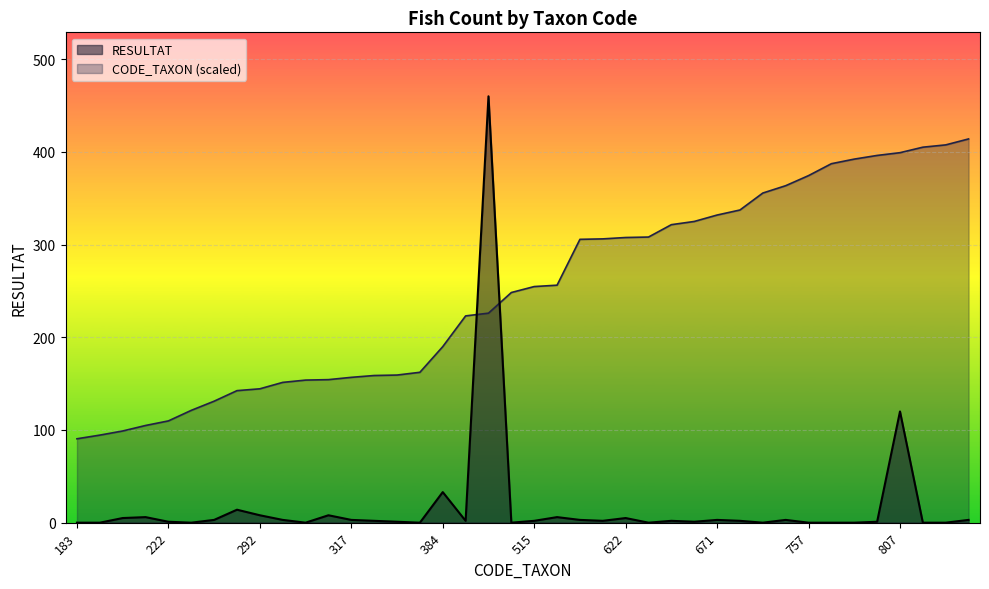

What is the spread (max minus min) of values at 824?

407.6